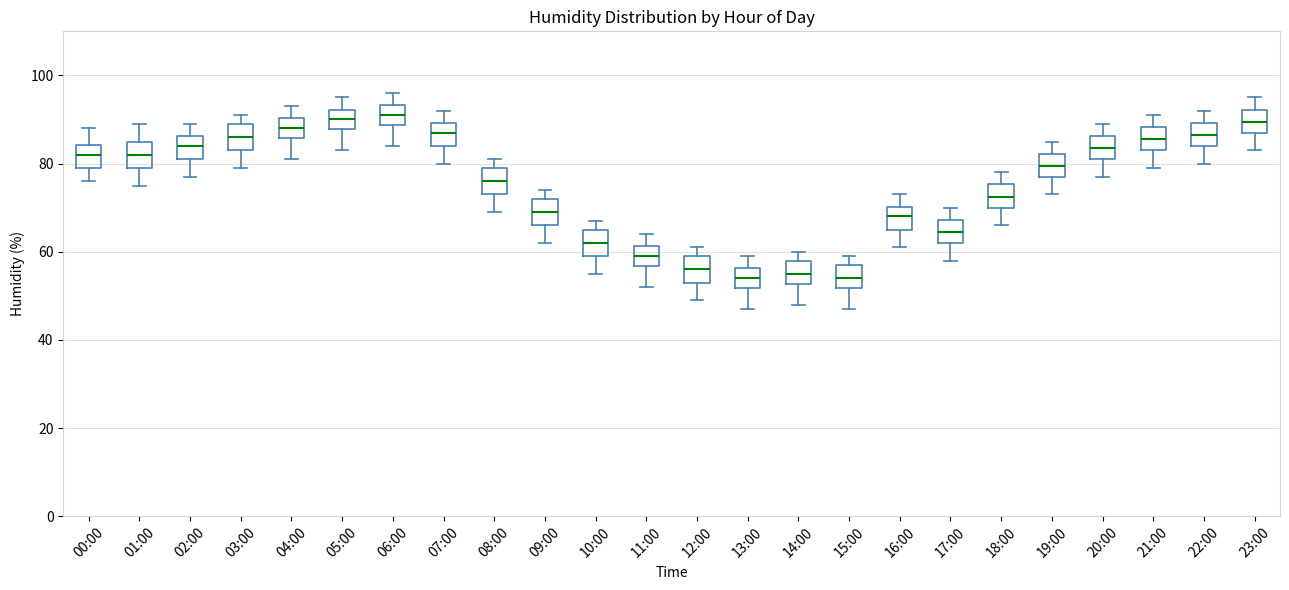

Reading left to right, read every box against the y-axis: the position of its median line, the range the box covers, and the ends of its whiskers. The values are not printed on the chart, so give them approximately, as read against the axis.

00:00: median 82, box 80 to 84, whiskers 76 to 88
01:00: median 82, box 80 to 86, whiskers 76 to 90
02:00: median 84, box 82 to 86, whiskers 78 to 90
03:00: median 86, box 84 to 90, whiskers 80 to 92
04:00: median 88, box 86 to 90, whiskers 82 to 94
05:00: median 90, box 88 to 92, whiskers 84 to 96
06:00: median 92, box 88 to 94, whiskers 84 to 96
07:00: median 88, box 84 to 90, whiskers 80 to 92
08:00: median 76, box 74 to 80, whiskers 70 to 82
09:00: median 70, box 66 to 72, whiskers 62 to 74
10:00: median 62, box 60 to 66, whiskers 56 to 68
11:00: median 60, box 56 to 62, whiskers 52 to 64
12:00: median 56, box 54 to 60, whiskers 50 to 62
13:00: median 54, box 52 to 56, whiskers 48 to 60
14:00: median 56, box 52 to 58, whiskers 48 to 60
15:00: median 54, box 52 to 58, whiskers 48 to 60
16:00: median 68, box 66 to 70, whiskers 62 to 74
17:00: median 64, box 62 to 68, whiskers 58 to 70
18:00: median 72, box 70 to 76, whiskers 66 to 78
19:00: median 80, box 78 to 82, whiskers 74 to 86
20:00: median 84, box 82 to 86, whiskers 78 to 90
21:00: median 86, box 84 to 88, whiskers 80 to 92
22:00: median 86, box 84 to 90, whiskers 80 to 92
23:00: median 90, box 88 to 92, whiskers 84 to 96